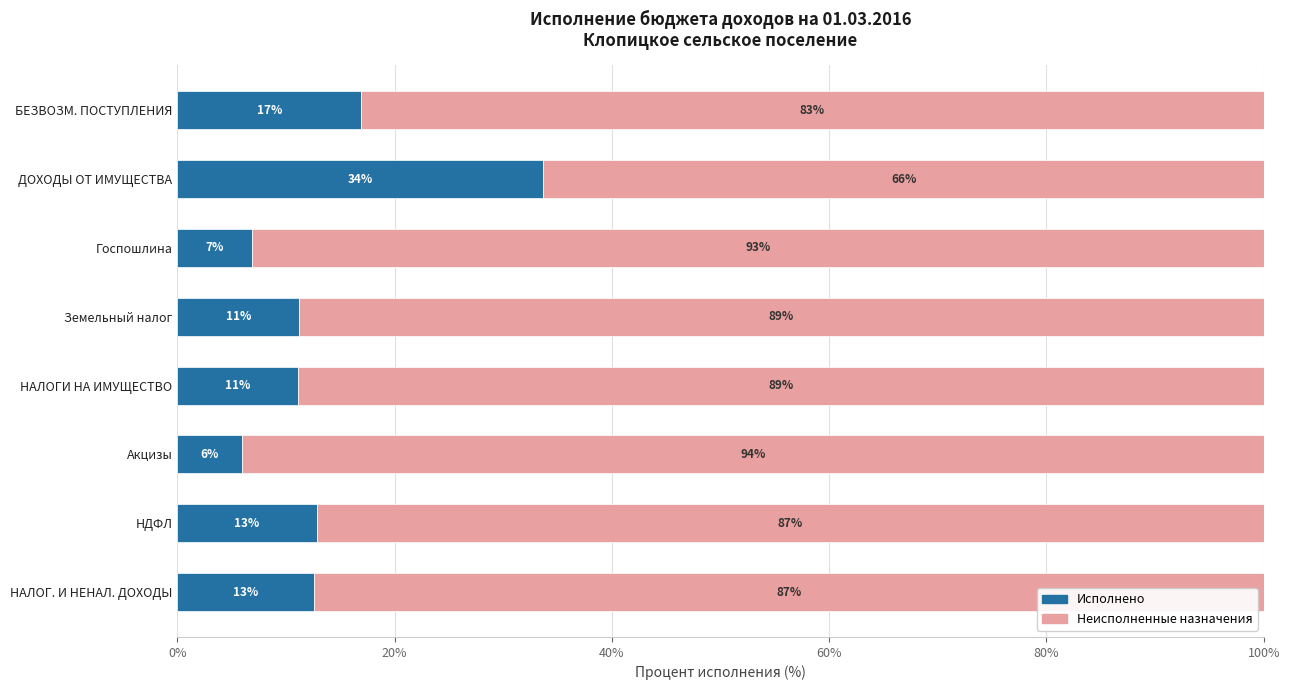

Where is Исполнено nearest to the value 19?

БЕЗВОЗМ. ПОСТУПЛЕНИЯ